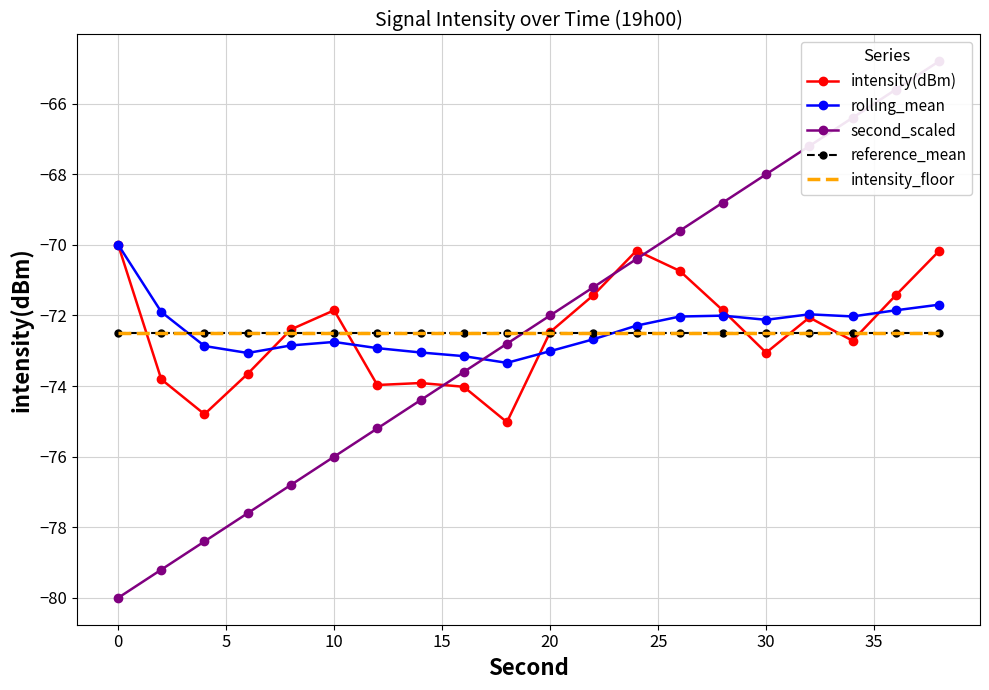

Is the value of rolling_mean at 30 greater than the value of intensity(dBm) at 16?

No